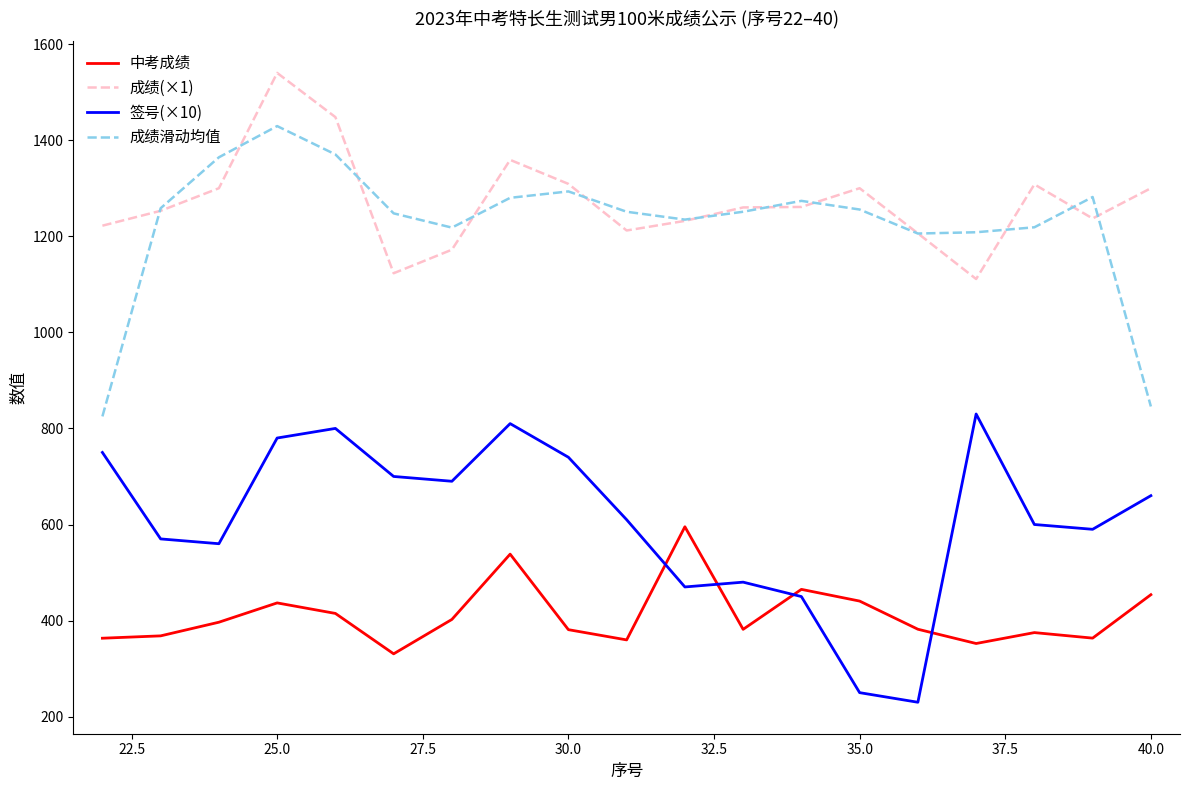

How many series are shown in this chart?

4